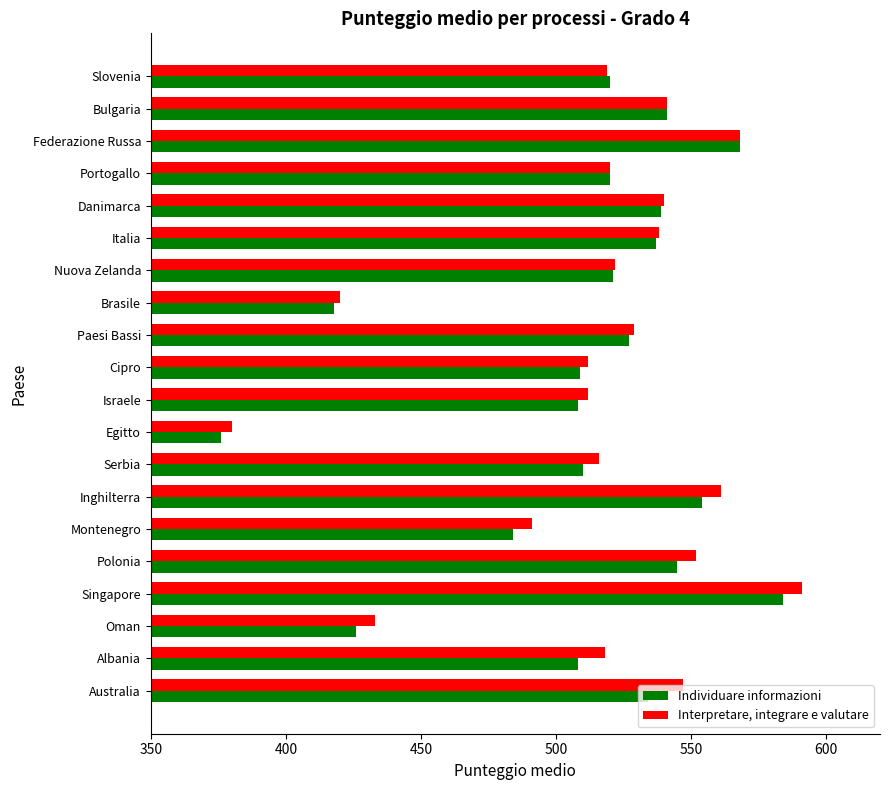

Which series has the largest total across all categories?

Interpretare, integrare e valutare